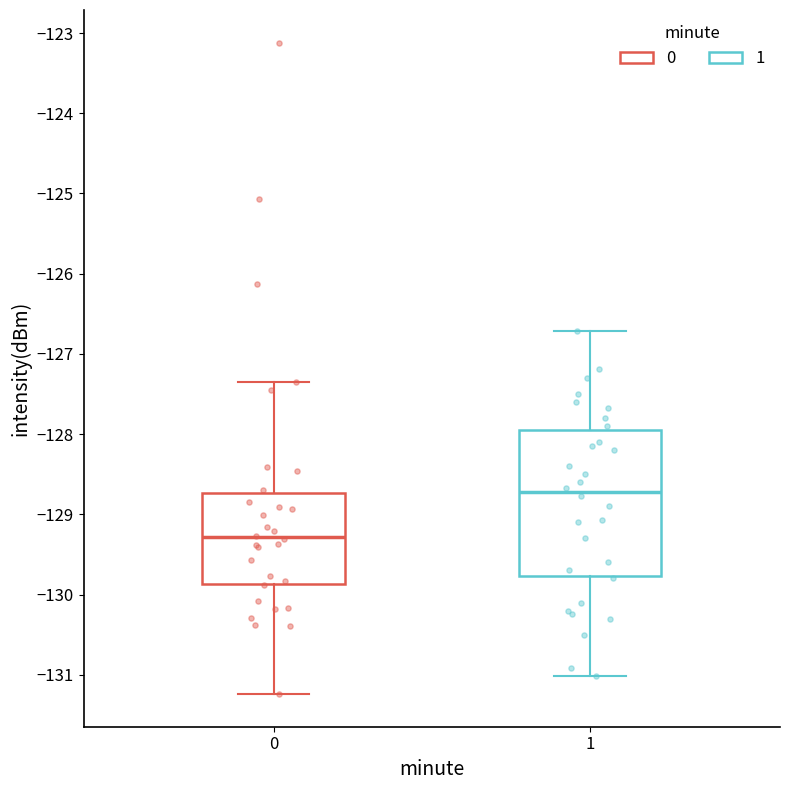

Reading left to right, transcribe this box plot: for each box, give where its median line is, the range the box spans, and where its two whiskers end, as read against the y-axis. The values are not printed on the chart, so give them approximately, as read against the axis.

0: median -129.3, box -129.9 to -128.7, whiskers -131.2 to -127.4
1: median -128.7, box -129.8 to -127.9, whiskers -131.0 to -126.7